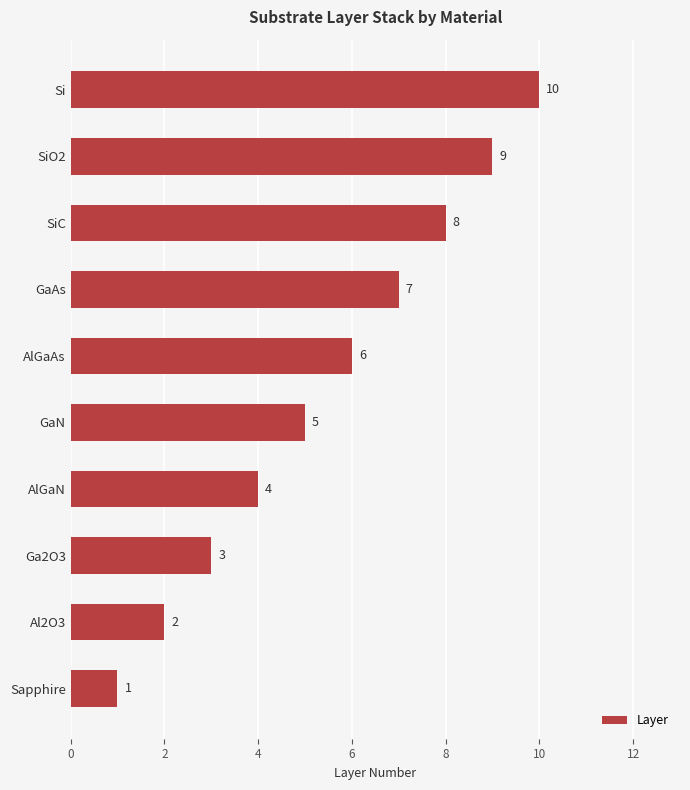

Reading bottom to top, transcribe all the data shown in this chart.

Sapphire=1	Al2O3=2	Ga2O3=3	AlGaN=4	GaN=5	AlGaAs=6	GaAs=7	SiC=8	SiO2=9	Si=10